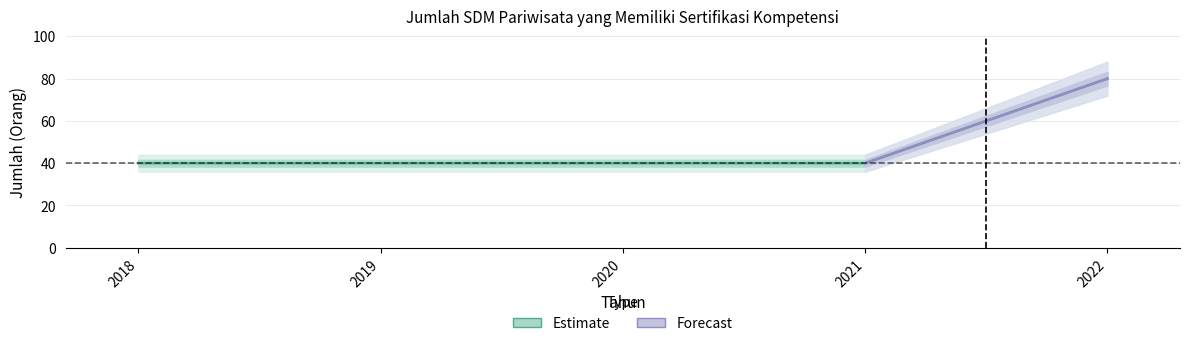

Approximately how many times larger is the value at 2021 compared to 2020?

1.0